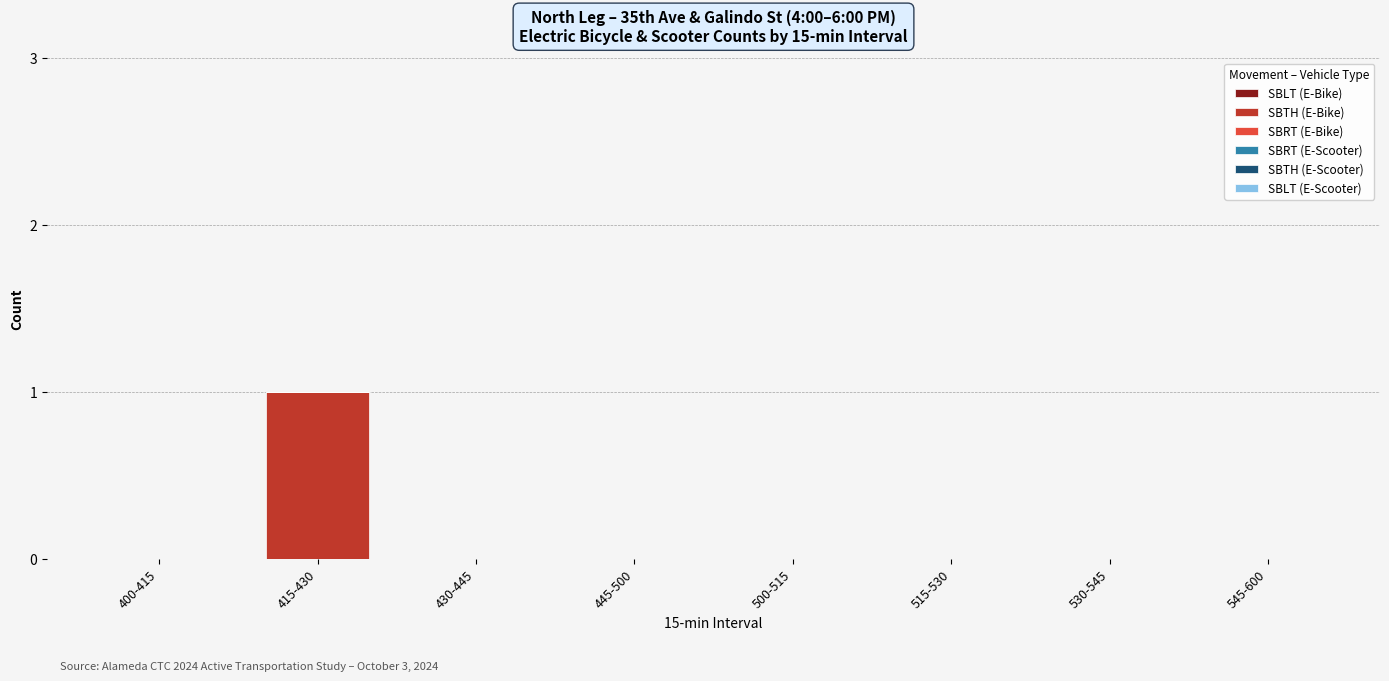

Which category has the highest value across all series?

415-430